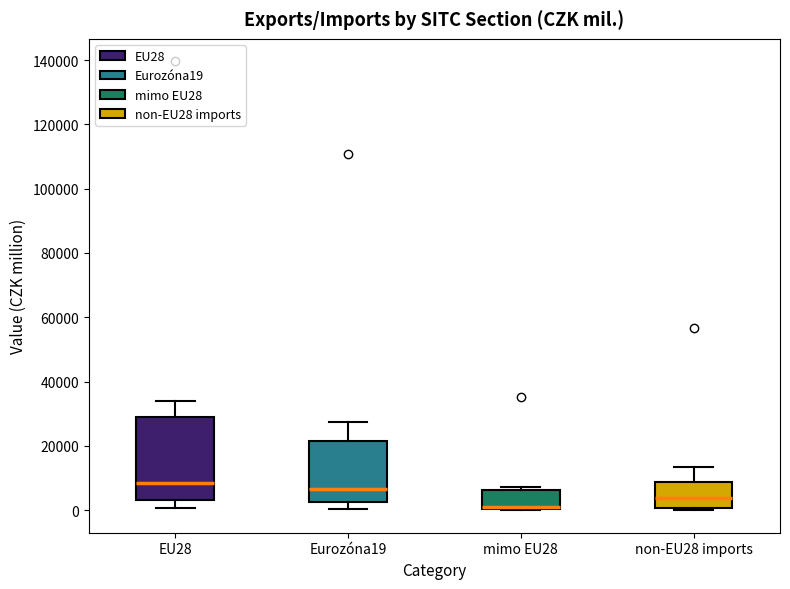

Comparing the boxes themselves (not the whiskers), which one is the tallest?

EU28